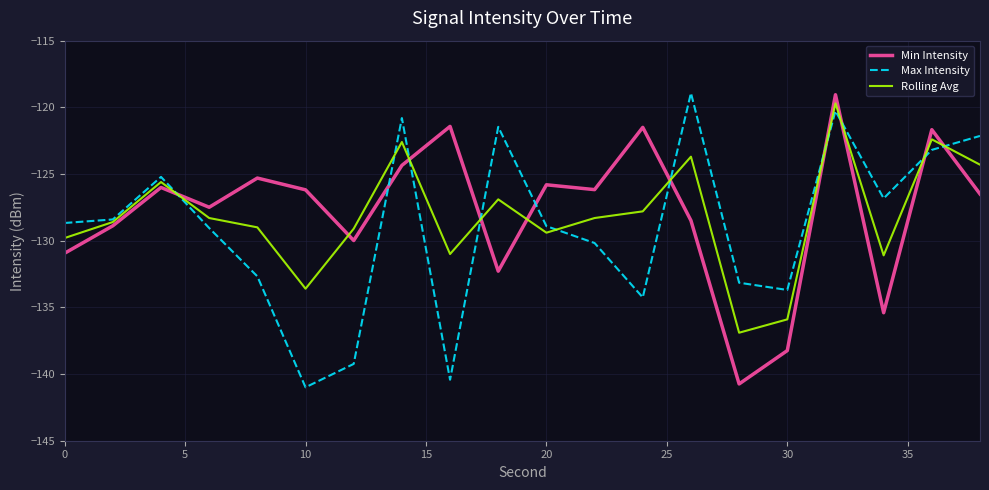

After their last crossing, which series has the higher values: Max Intensity or Min Intensity?

Max Intensity